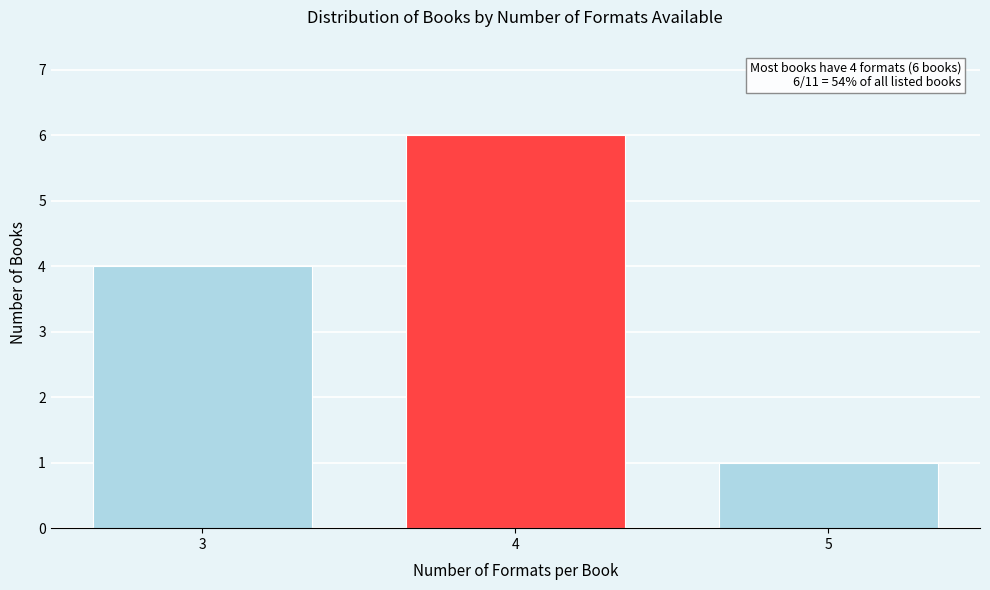

Reading right to left, transcribe all the data shown in this chart.

1	6	4